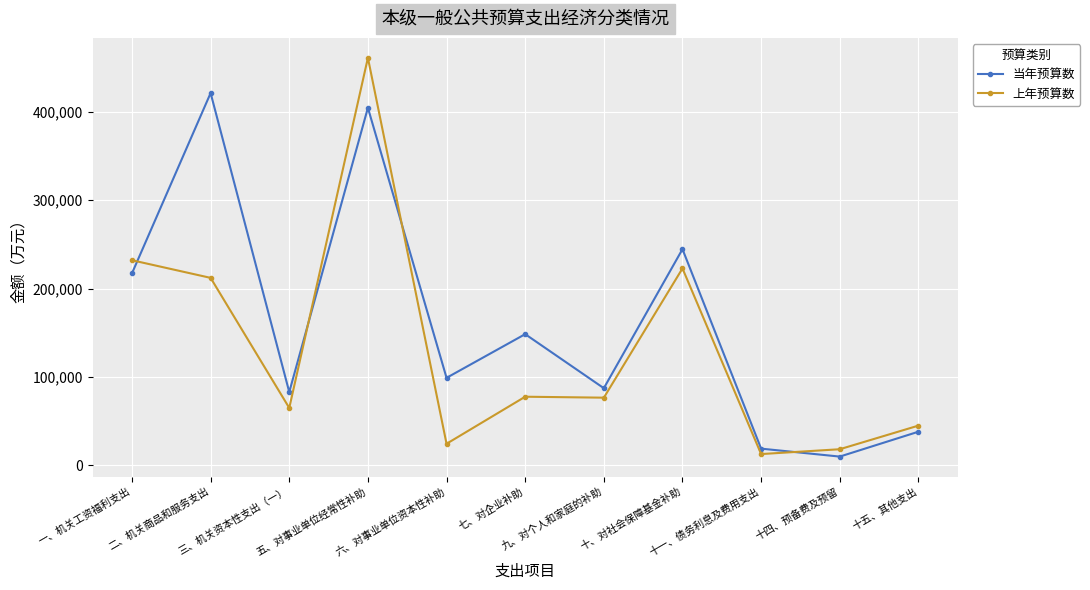

Is the value of 上年预算数 at 五、对事业单位经常性补助 greater than the value of 当年预算数 at 九、对个人和家庭的补助?

Yes